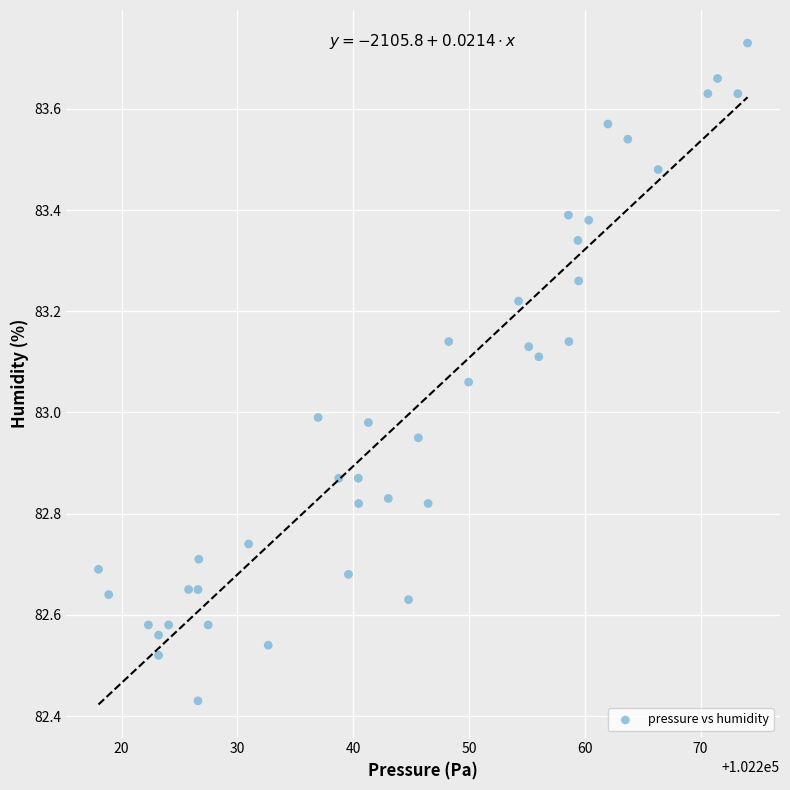

What is the range of X values (max minus min)?

56.1